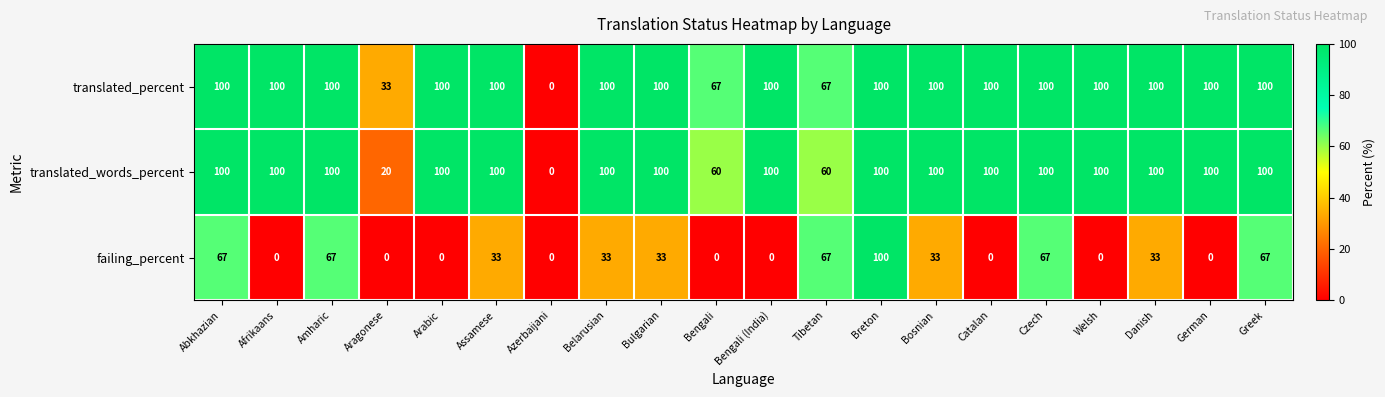

What value does the failing_percent series have at Breton, to the nearest 5?

100